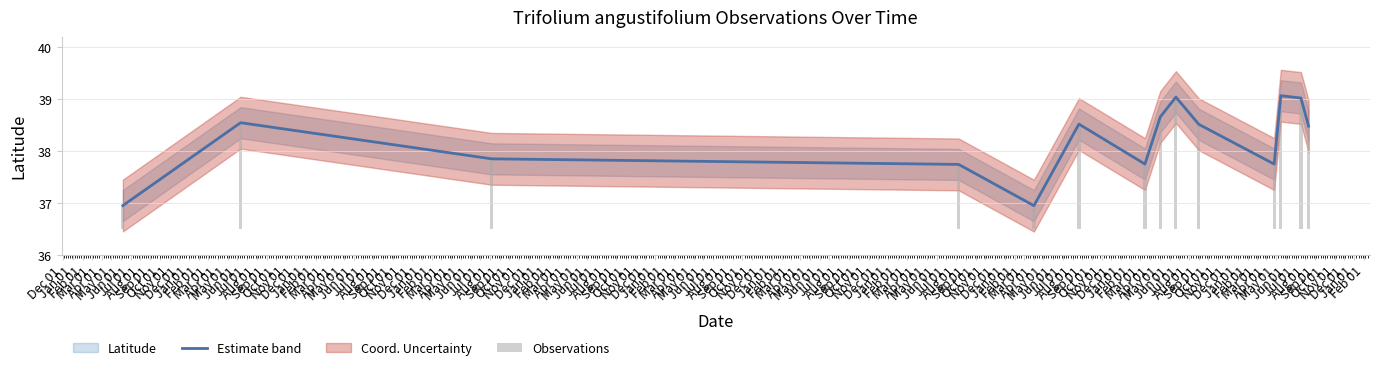

Which category has the lowest value in the latitude (line) series?

Apr 01